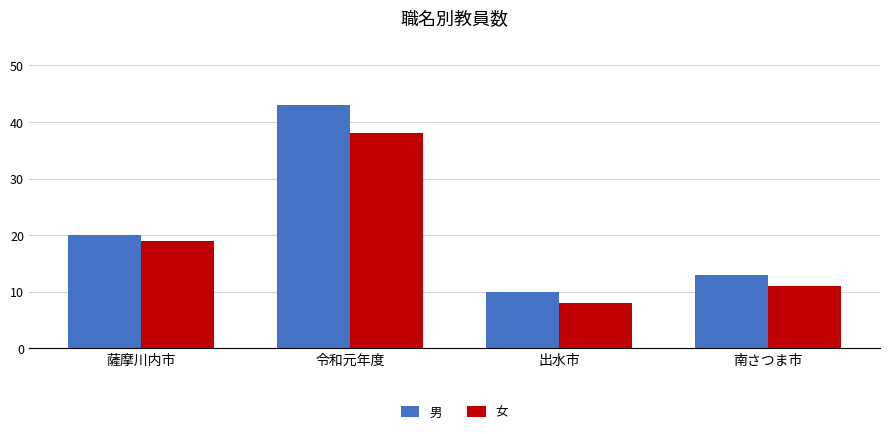

How many groups of bars are there?

4